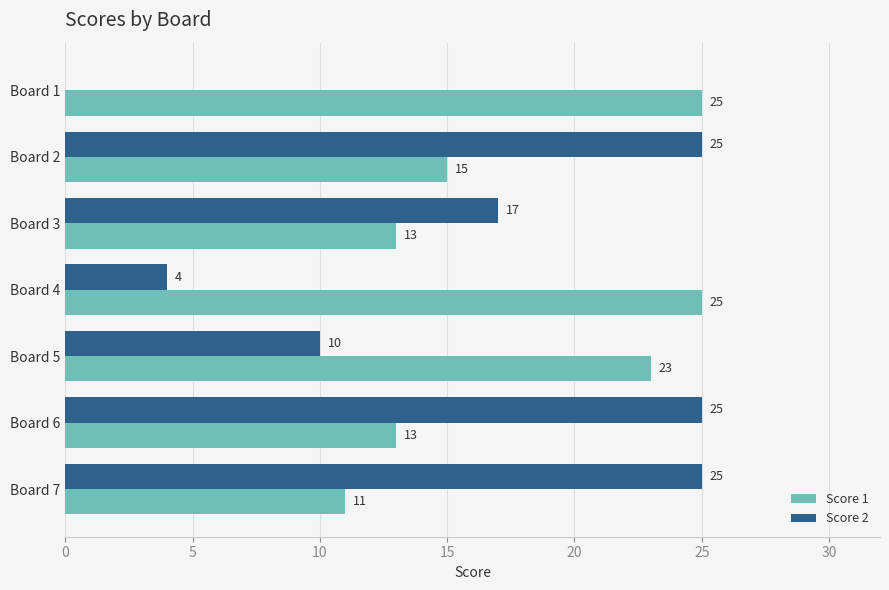

At which category is the sum across all series the highest?

Board 2